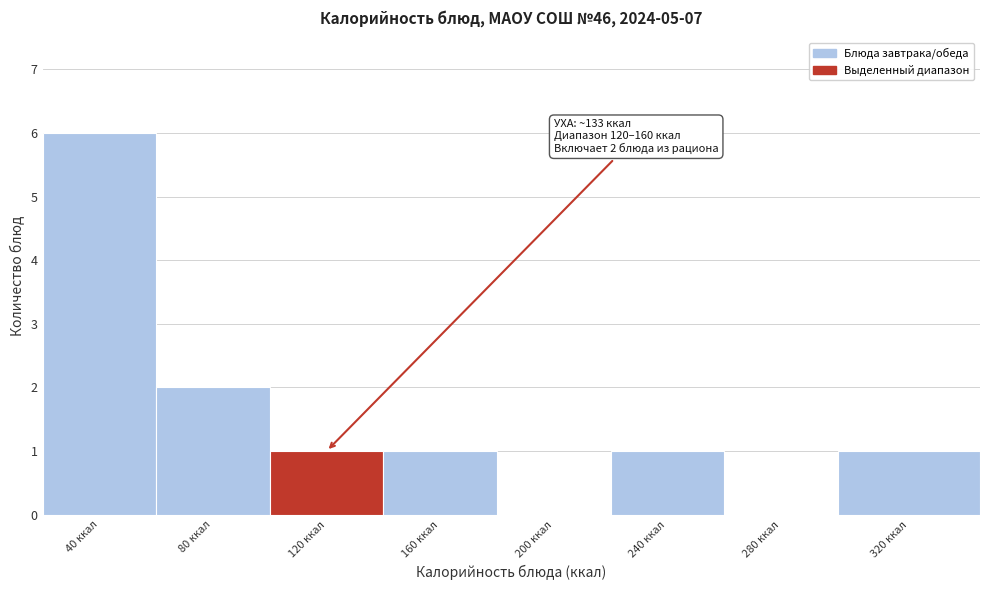

Reading right to left, what are all the values shown in this chart?

320 ккал=1	280 ккал=0	240 ккал=1	200 ккал=0	160 ккал=1	120 ккал=1	80 ккал=2	40 ккал=6